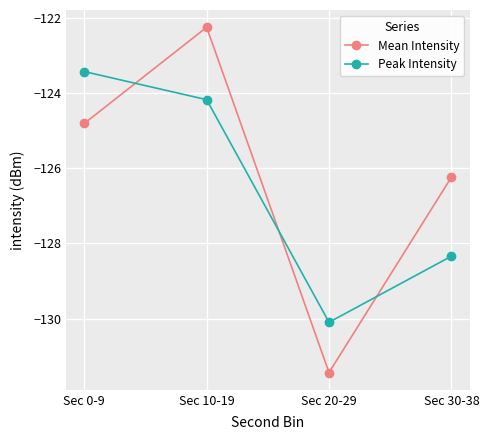

How many intersections are there between Mean Intensity and Peak Intensity?

3